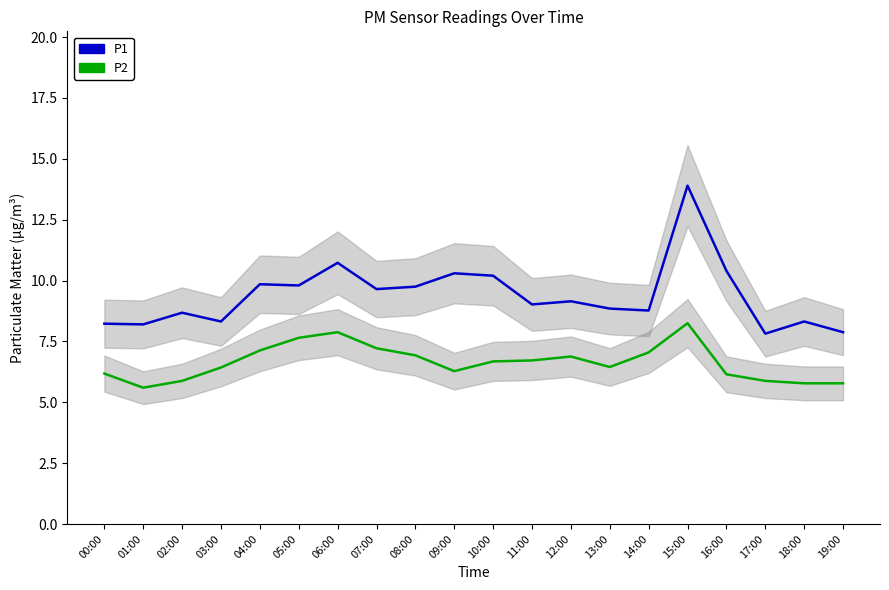

What is the value of the P1 point at the 12th from the left?

9.0